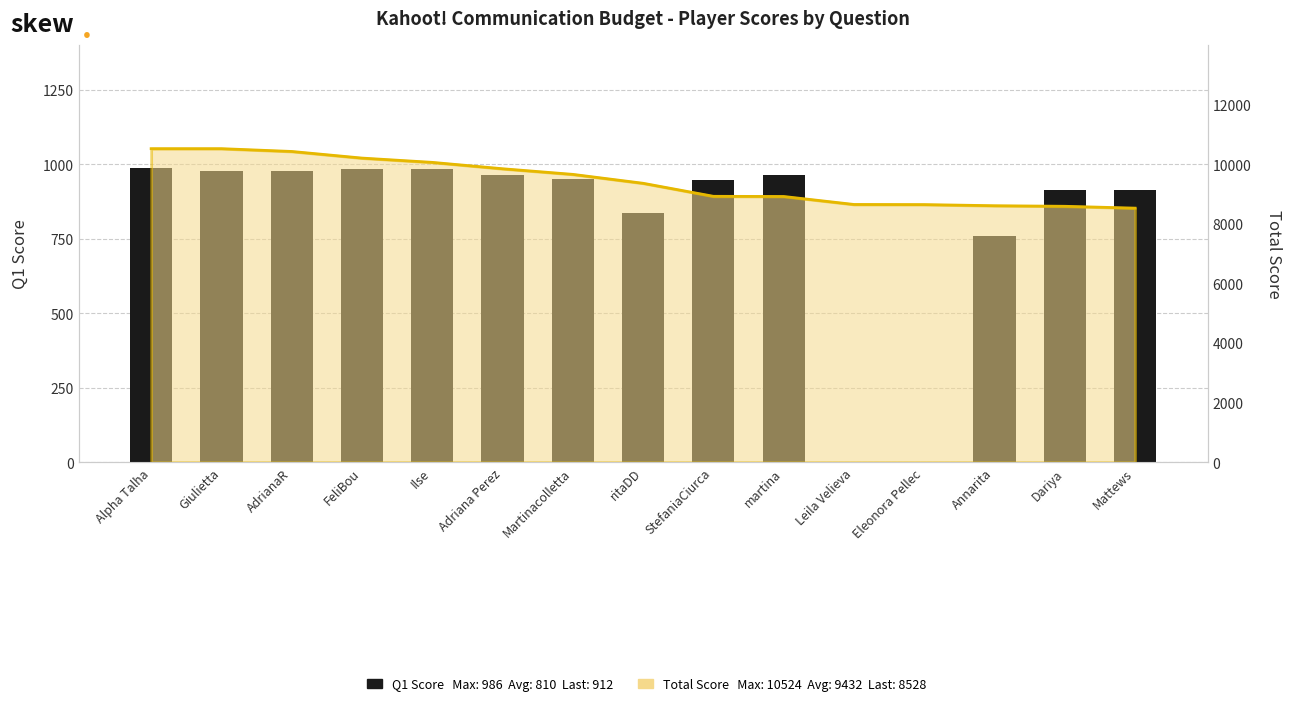

At which label does the data first exceed 951?

Alpha Talha